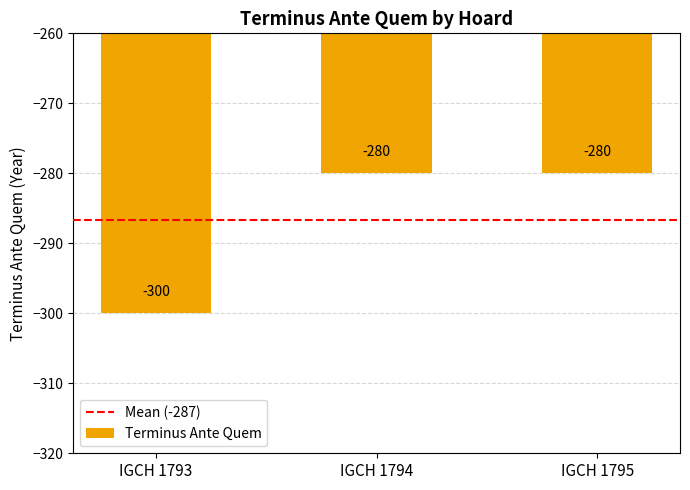

The value at IGCH 1793 is -300. True or false?

True